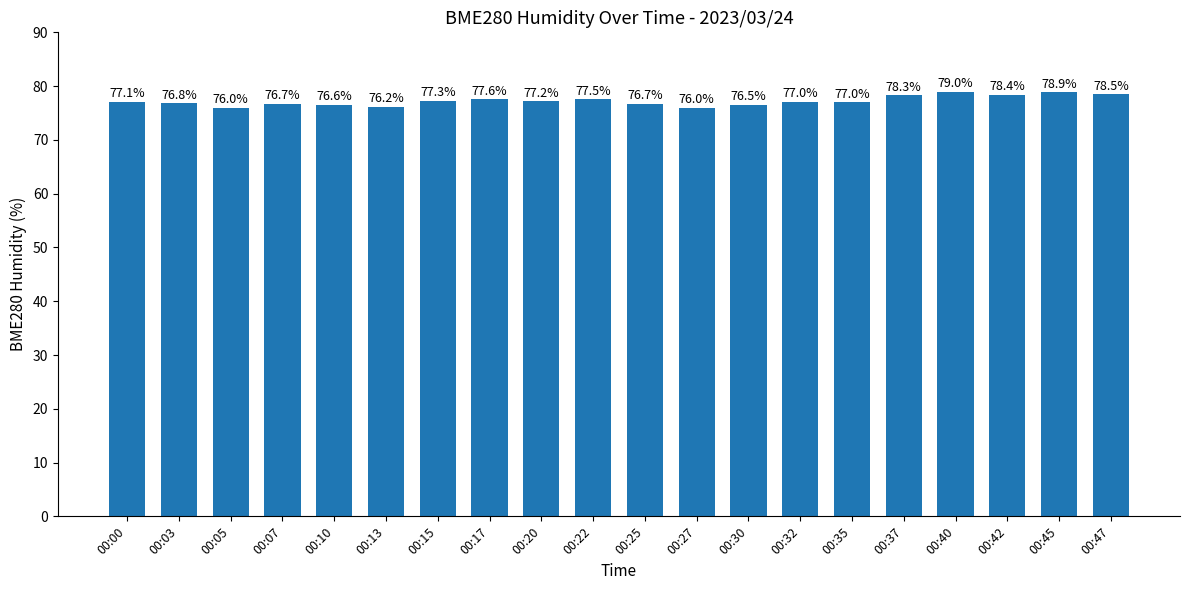

Reading right to left, extract all data points from this chart.

78.5	78.9	78.4	79.0	78.3	77.0	77.0	76.5	76.0	76.7	77.5	77.2	77.6	77.3	76.2	76.6	76.7	76.0	76.8	77.1